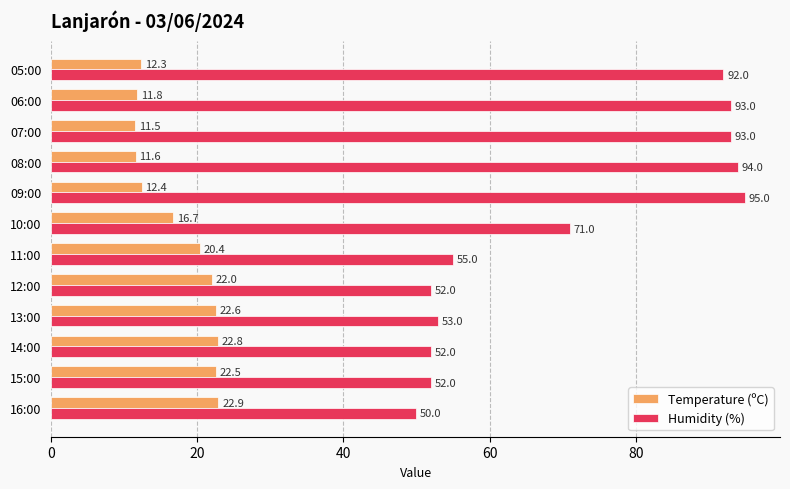

What is the sum of the Humidity (%) values at 06:00 and 14:00?

145.0